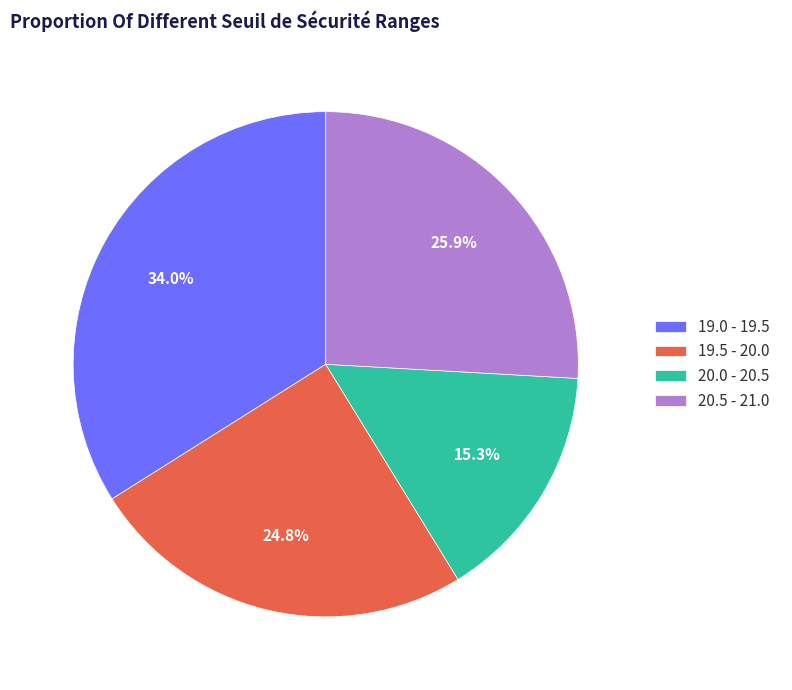

Is 20.5 - 21.0 the majority of the pie?

No